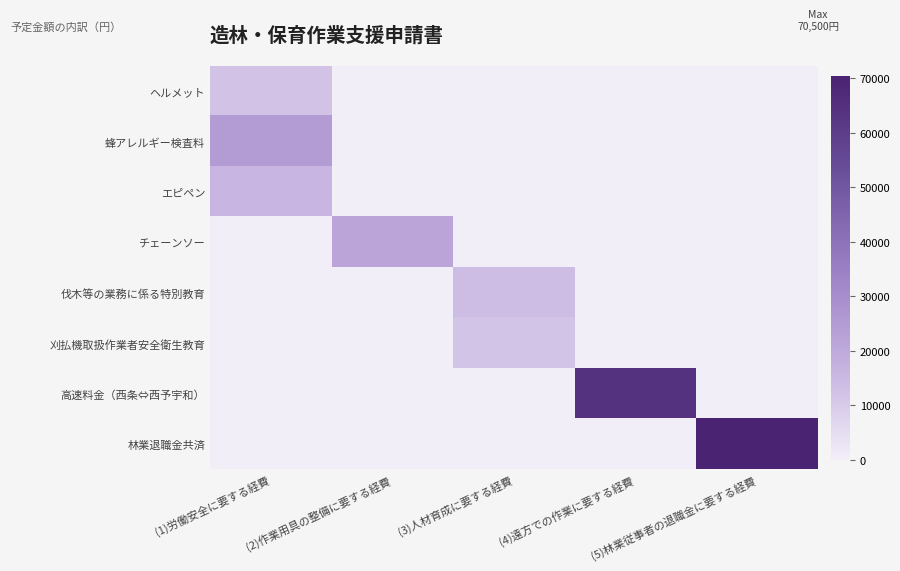

Which category has the lowest value across all series?

(2)作業用具の整備に要する経費